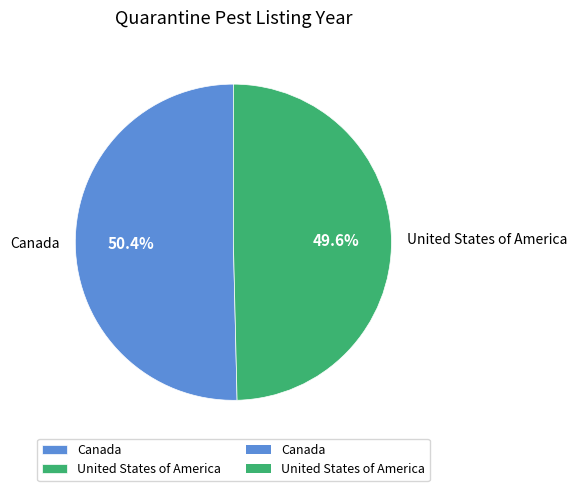

What is the largest slice in the pie chart?

Canada